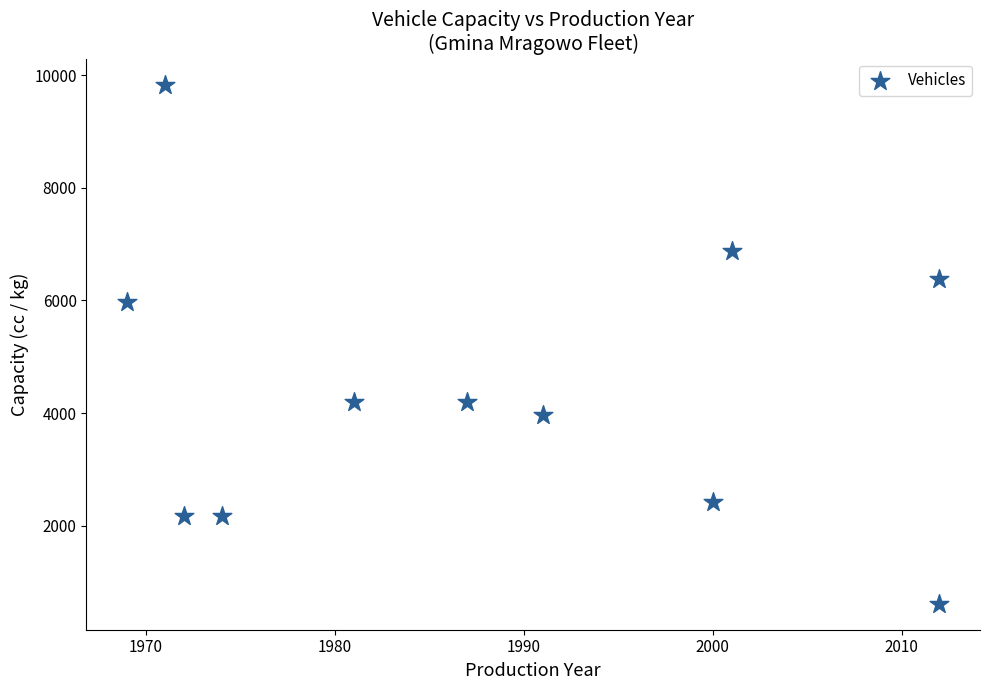

What is the range of X values (max minus min)?

43